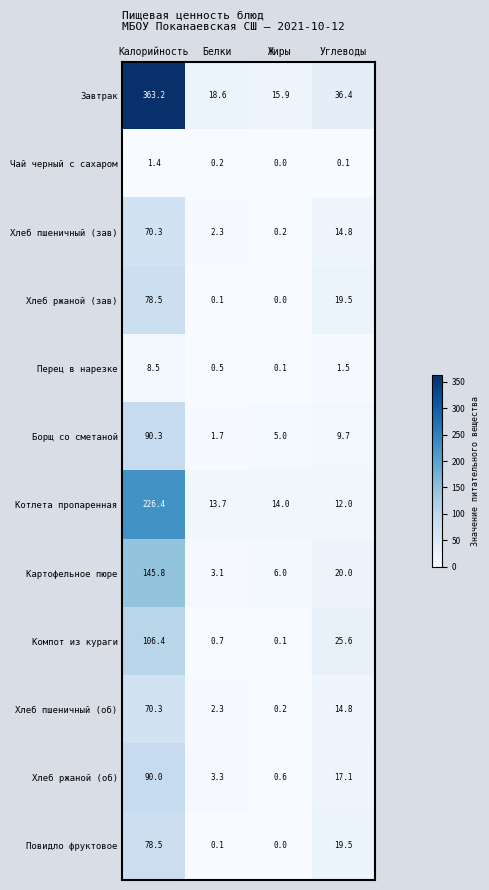

What is the difference between the second highest and second lowest values in the Перец в нарезке series?

1.0